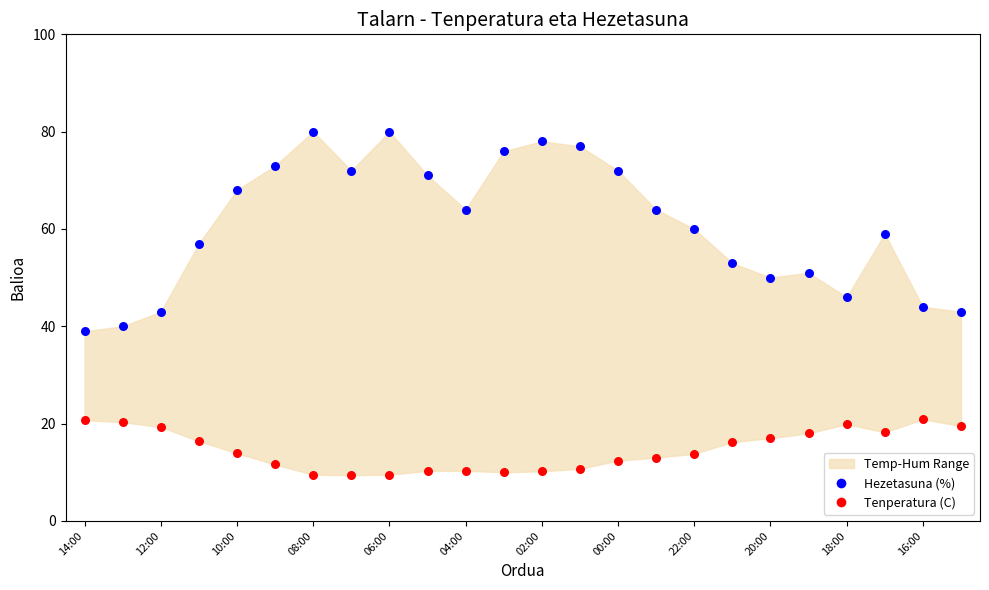

Across all data points, what is the range of Y values (max minus min)?

70.6